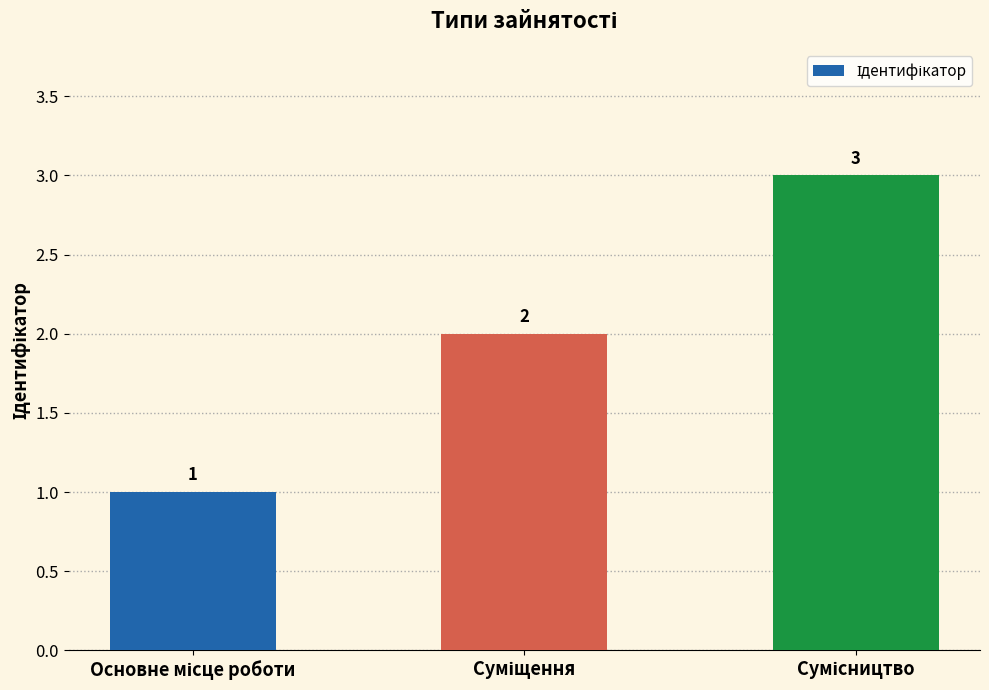

Are the bars horizontal?

No